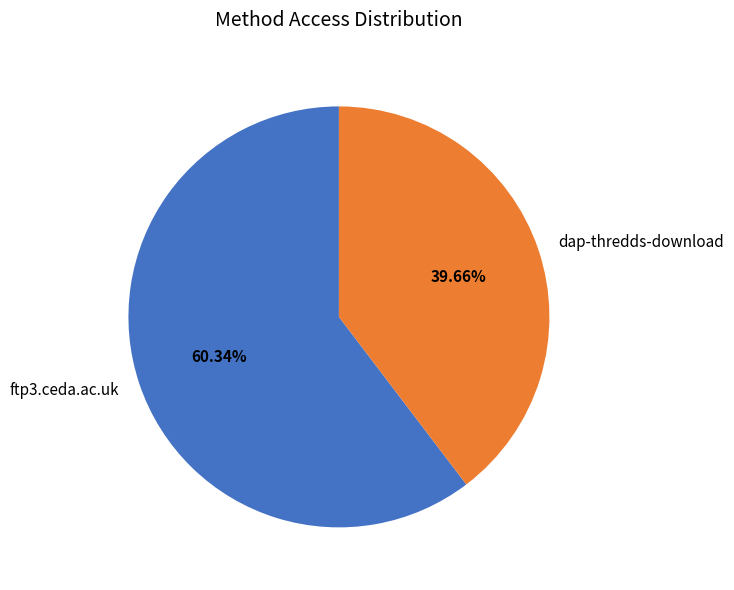

To the nearest percent, what is the difference between the dap-thredds-download and ftp3.ceda.ac.uk slice percentages?

21%